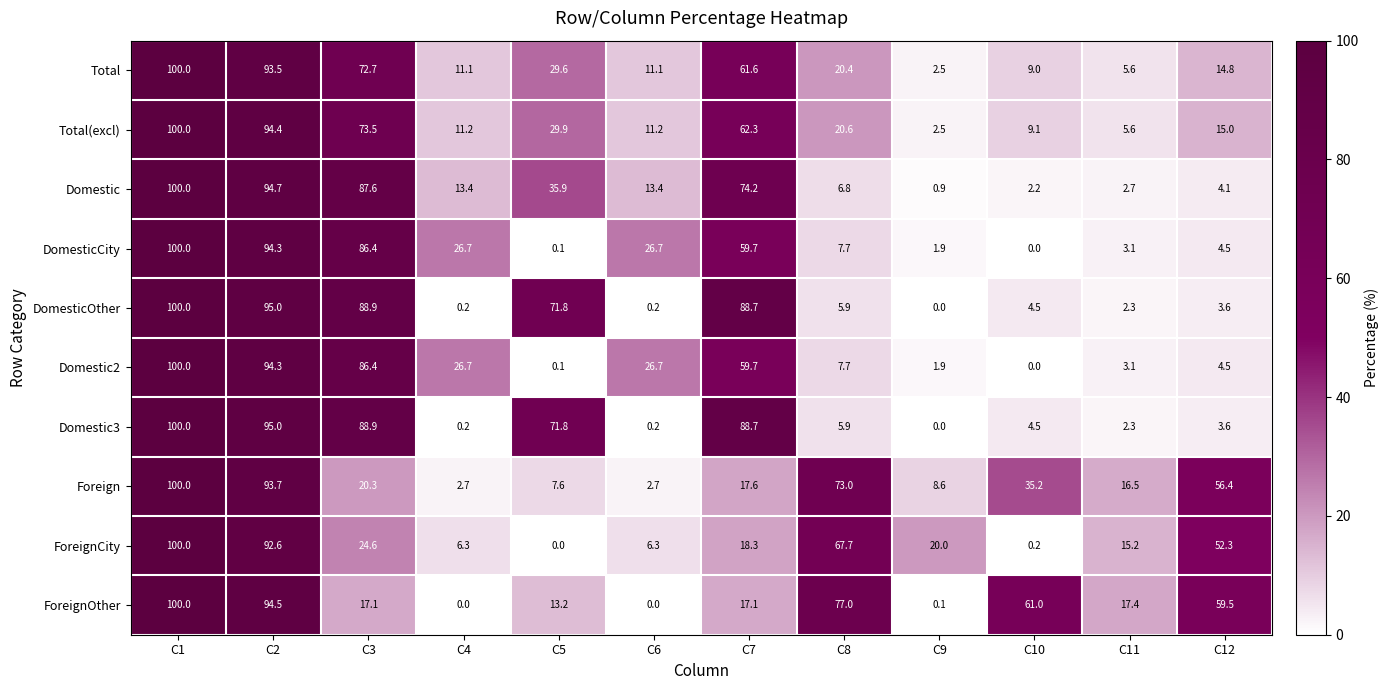

True or false: ForeignOther has a value of 8.3 at C3.

False